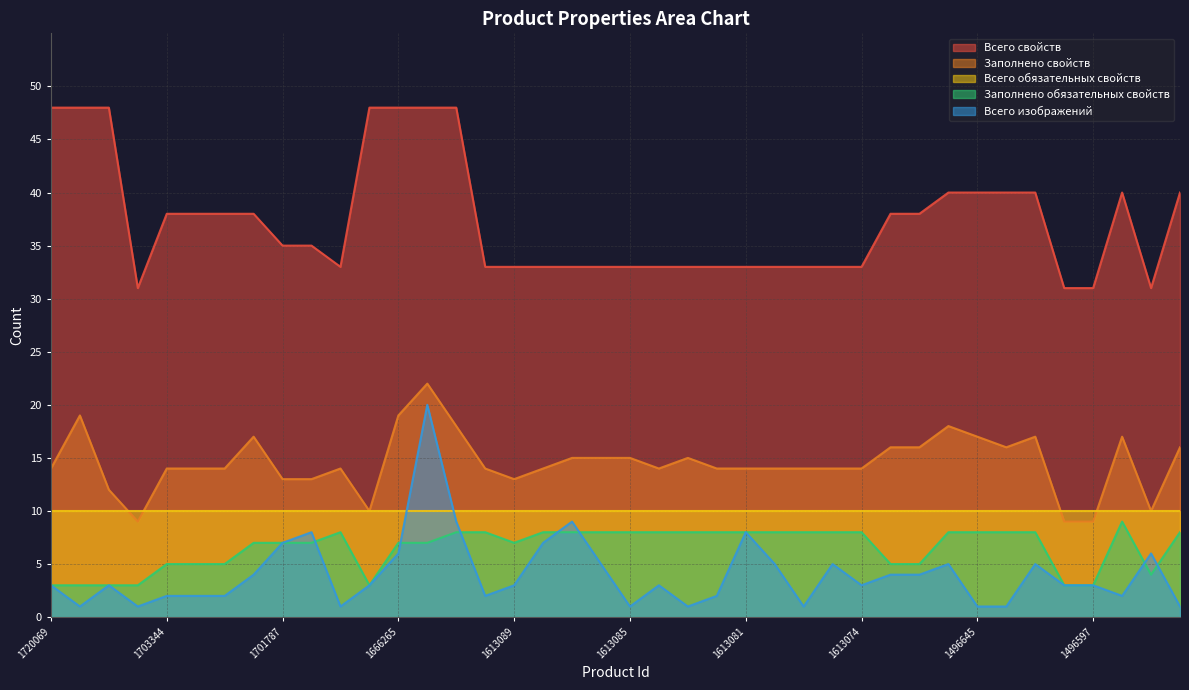

Which series has the largest total across all categories?

Всего свойств